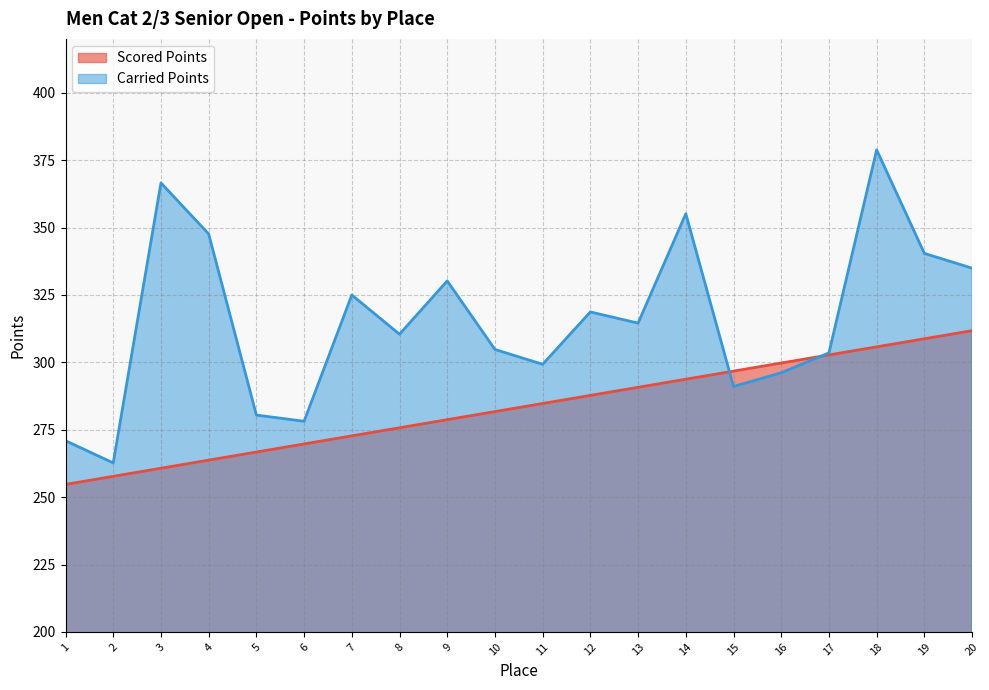

After their last crossing, which series has the higher values: Scored Points or Carried Points?

Carried Points